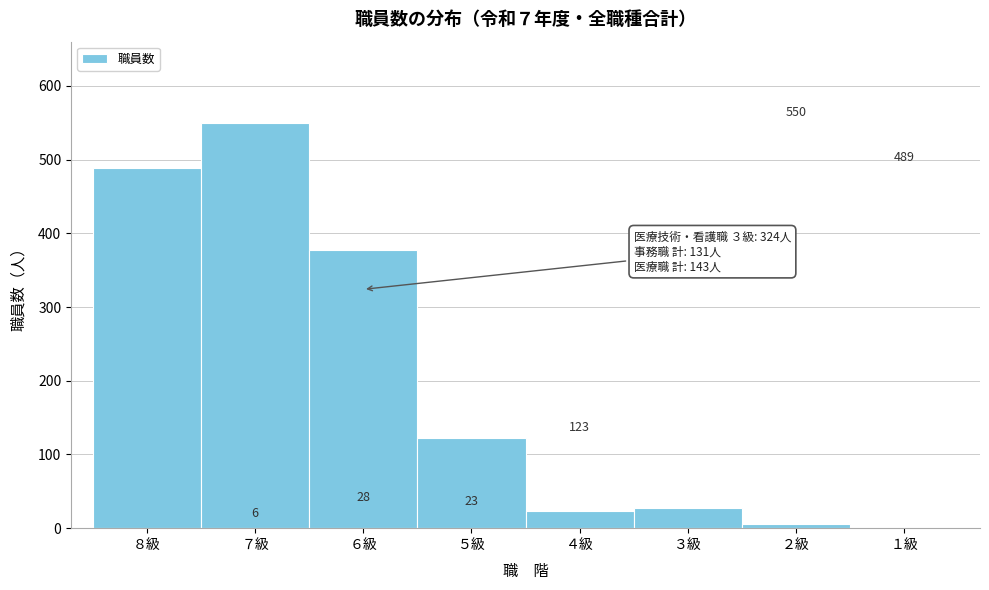

Reading left to right, list all the values displayed in this chart.

８級=489	７級=550	６級=378	５級=123	４級=23	３級=28	２級=6	１級=0